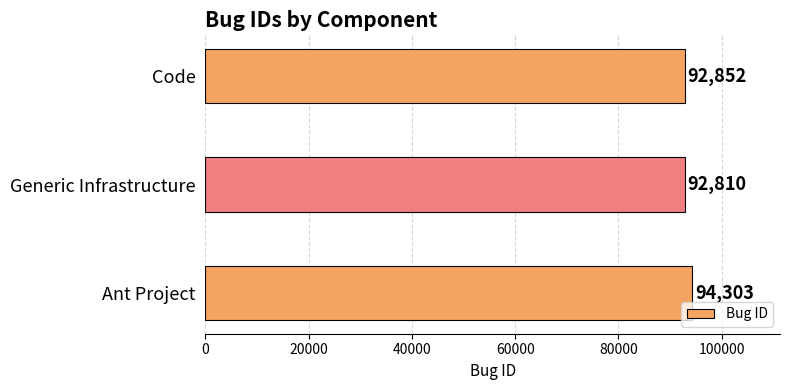

Reading bottom to top, list all the values displayed in this chart.

Ant Project=94303	Generic Infrastructure=92810	Code=92852